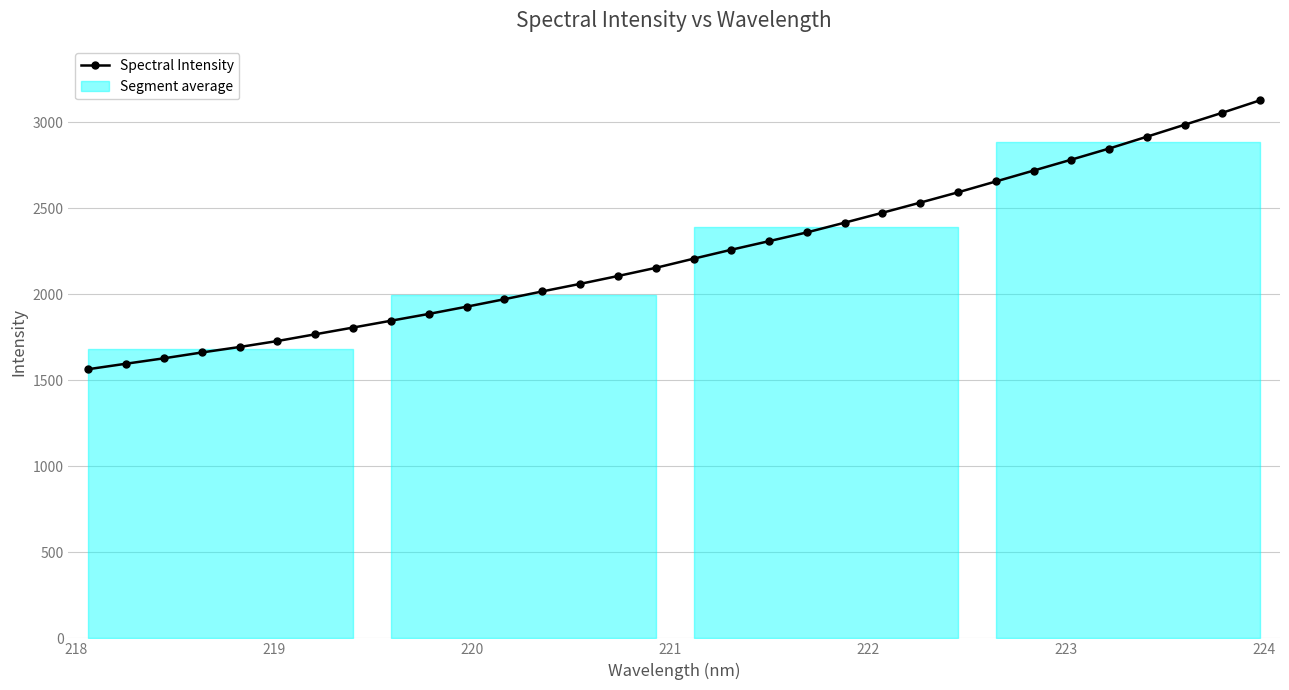

What is the lowest value of the Spectral Intensity series?

1565.1